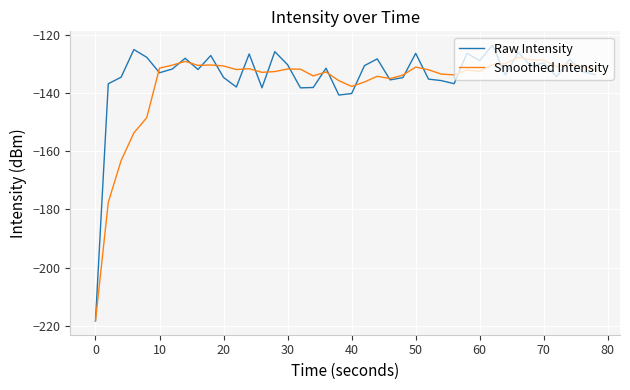

Which series has the largest range (max minus min)?

Raw Intensity